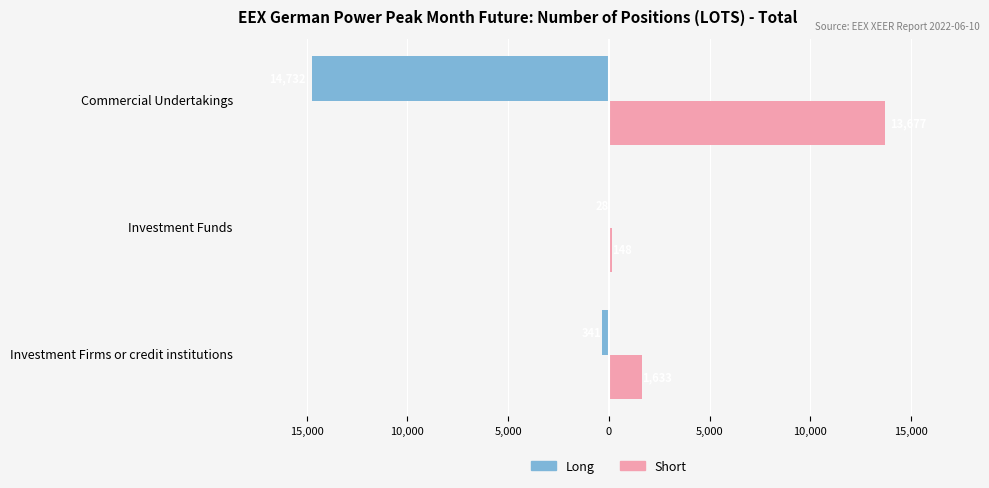

What are all the series names shown in the legend?

Long, Short